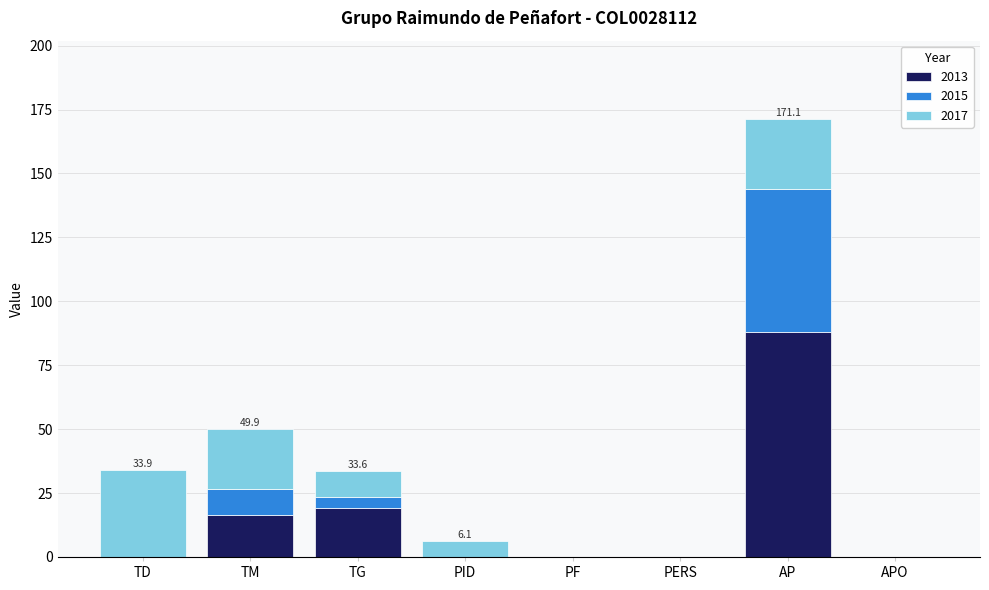

At which category is the sum across all series the highest?

AP